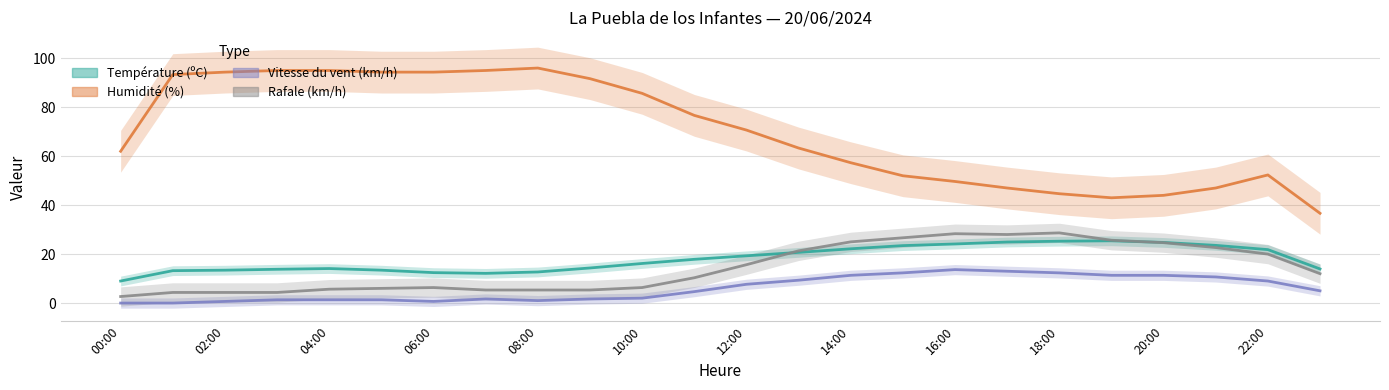

Reading left to right, list all the values displayed in this chart.

Température (ºC): 9.0	13.2	13.4	13.8	14.1	13.4	12.4	12.1	12.7	14.3	16.2	17.9	19.3	20.7	22.2	23.5	24.1	24.9	25.3	25.4	24.8	23.6	21.8	13.9
Humidité (%): 62.0	93.3	94.3	95.0	95.0	94.3	94.3	95.0	96.0	91.7	85.7	76.7	70.7	63.3	57.3	52.0	49.7	47.0	44.7	43.0	44.0	47.0	52.3	36.7
Vitesse du vent (km/h): 0.0	0.0	0.7	1.3	1.3	1.3	0.7	1.7	1.0	1.7	2.0	4.7	7.7	9.3	11.3	12.3	13.7	13.0	12.3	11.3	11.3	10.7	9.0	5.0
Rafale (km/h): 2.7	4.3	4.3	4.3	5.7	6.0	6.3	5.3	5.3	5.3	6.3	10.3	15.7	21.3	25.0	26.7	28.3	28.0	28.7	25.7	24.7	22.7	20.0	12.0